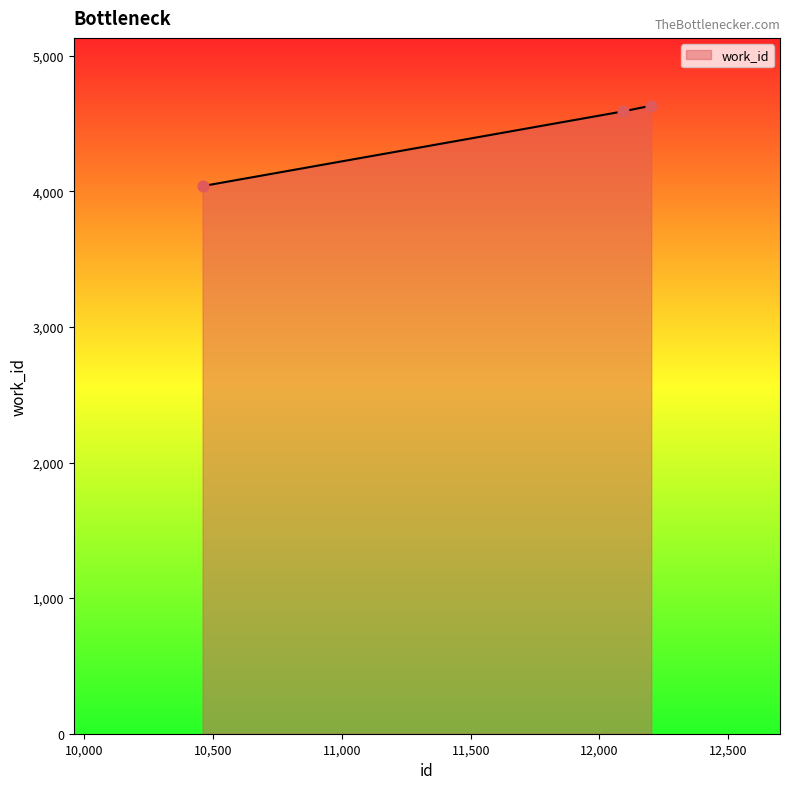

What is the difference between the maximum and minimum values?

593